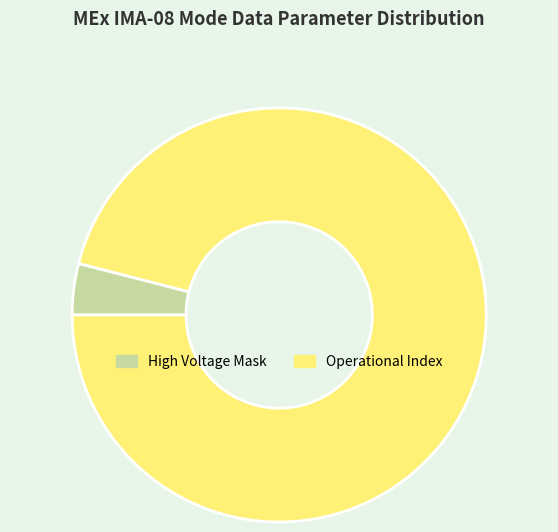

Which slice is the largest?

Operational Index